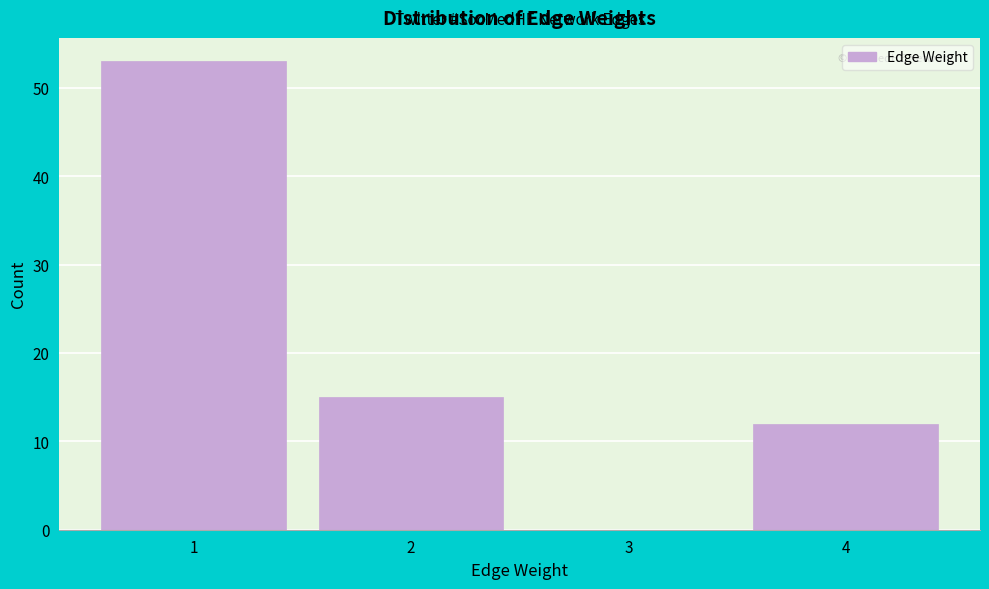

Over which range of the x-axis is the bar tallest?

0.5 to 1.5